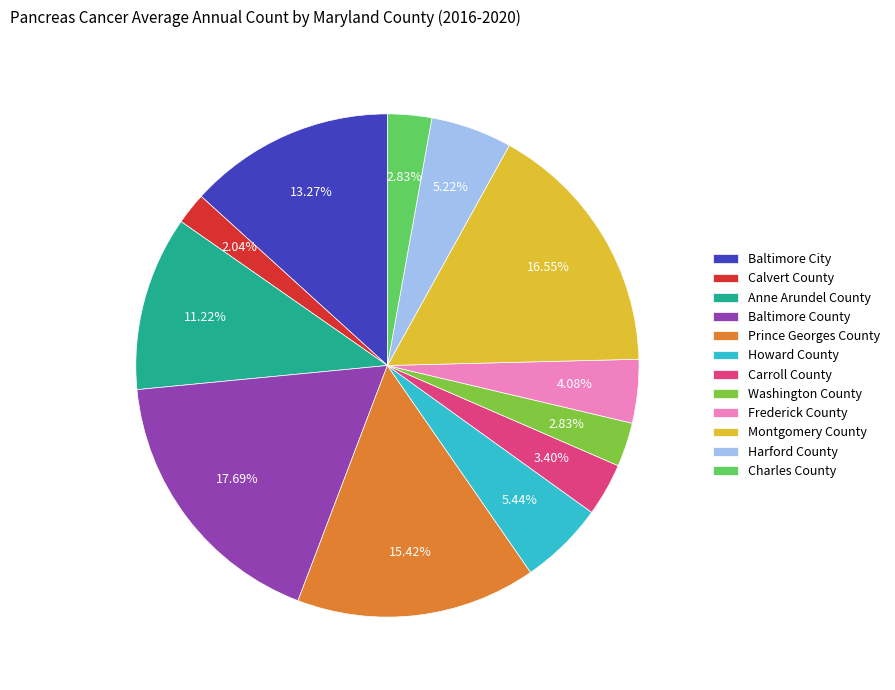

Which category has the biggest portion of the pie?

Baltimore County